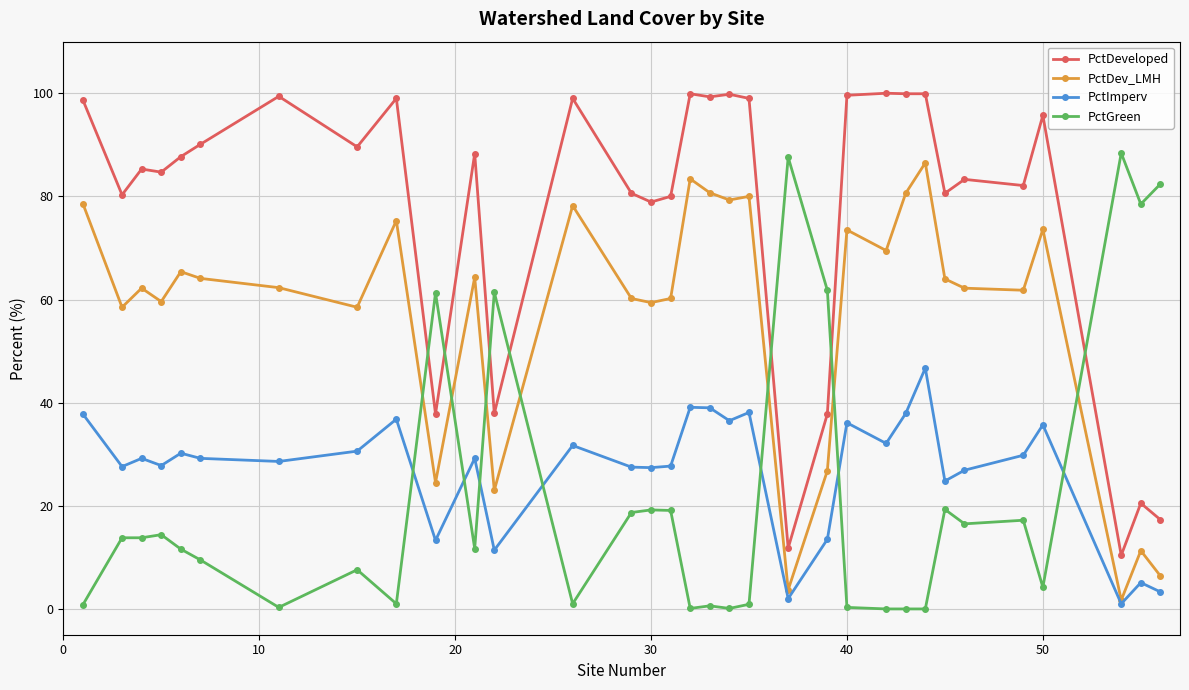

True or false: PctDev_LMH has more than 1 points higher than both neighbors.

True